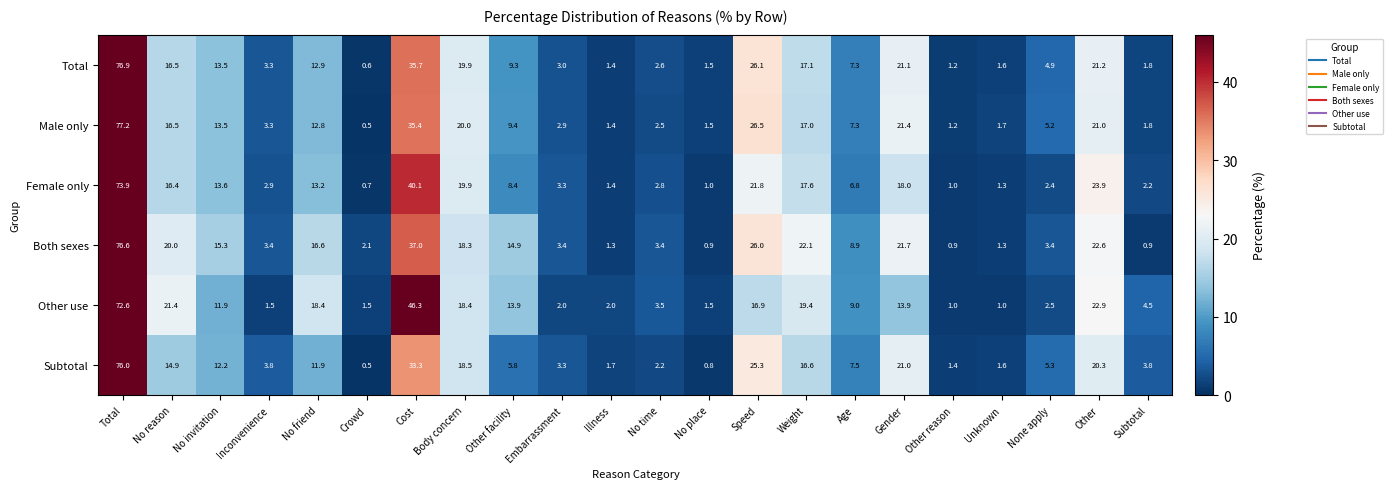

Rank the series by their maximum value, from highest to lowest.

Male only, Total, Both sexes, Subtotal, Female only, Other use